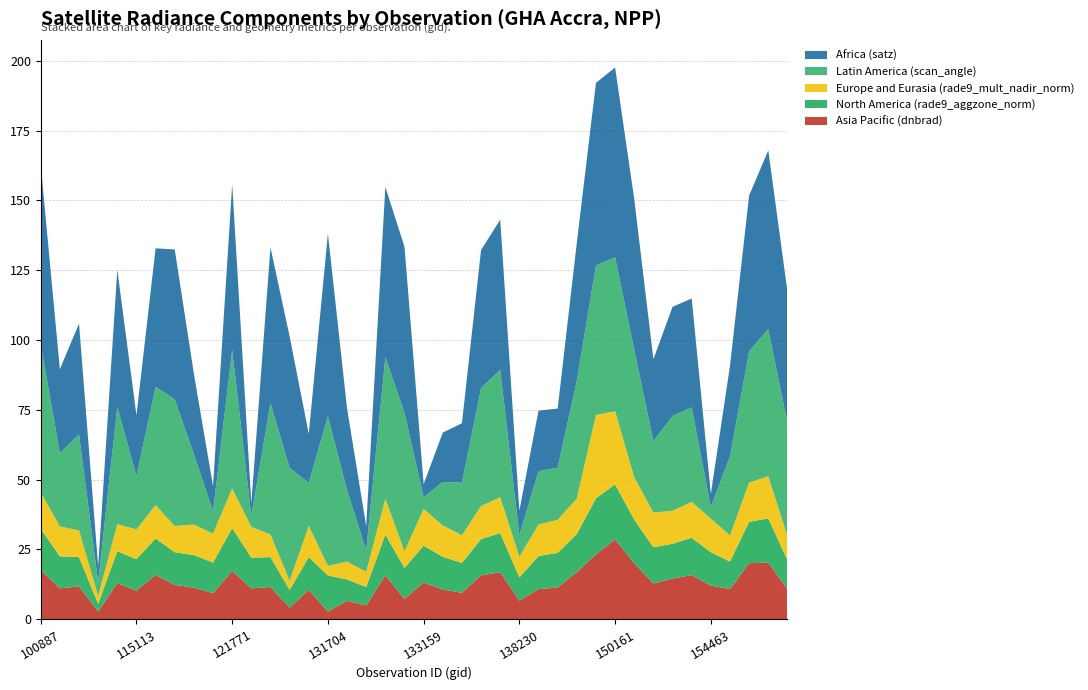

What are all the series names shown in the legend?

Africa (satz), Latin America (scan_angle), Europe and Eurasia (rade9_mult_nadir_norm), North America (rade9_aggzone_norm), Asia Pacific (dnbrad)